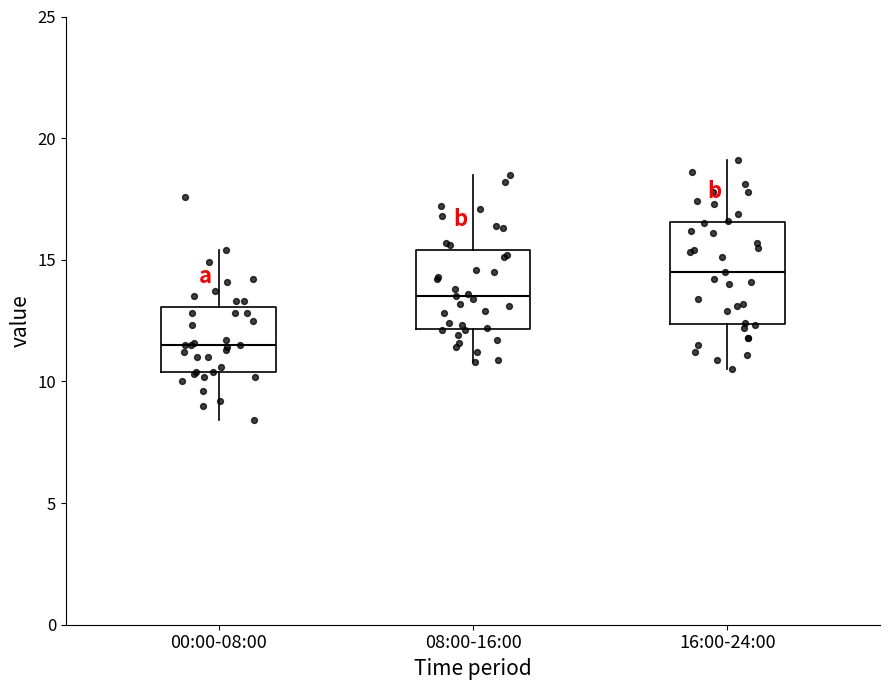

Comparing the boxes themselves (not the whiskers), which one is the tallest?

16:00-24:00